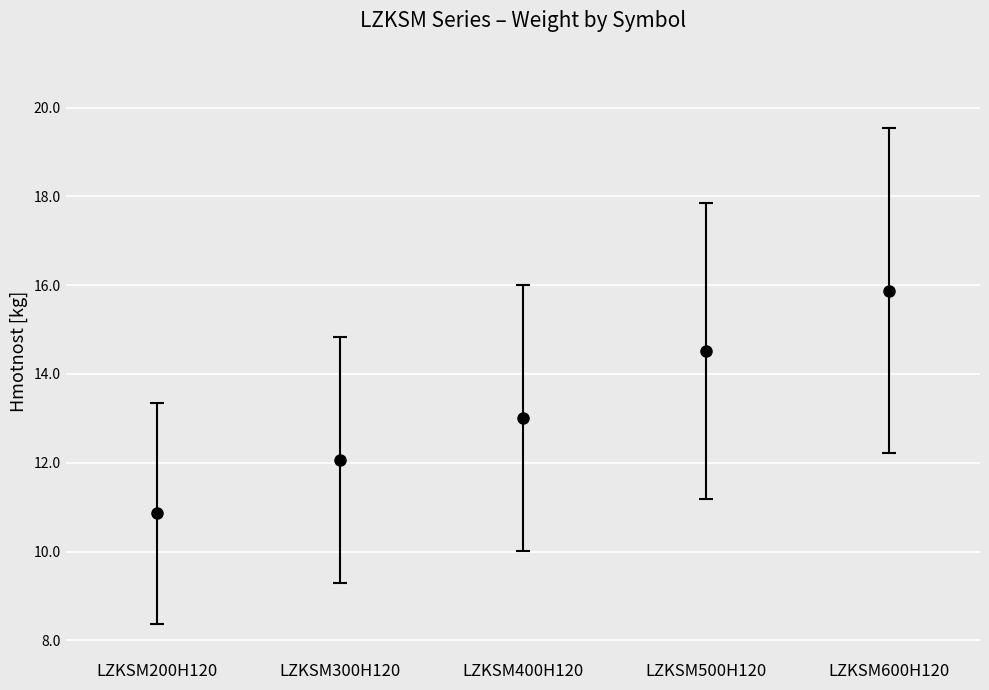

Reading left to right, what are all the values shown in this chart?

LZKSM200H120=10.9	LZKSM300H120=12.1	LZKSM400H120=13.0	LZKSM500H120=14.5	LZKSM600H120=15.9